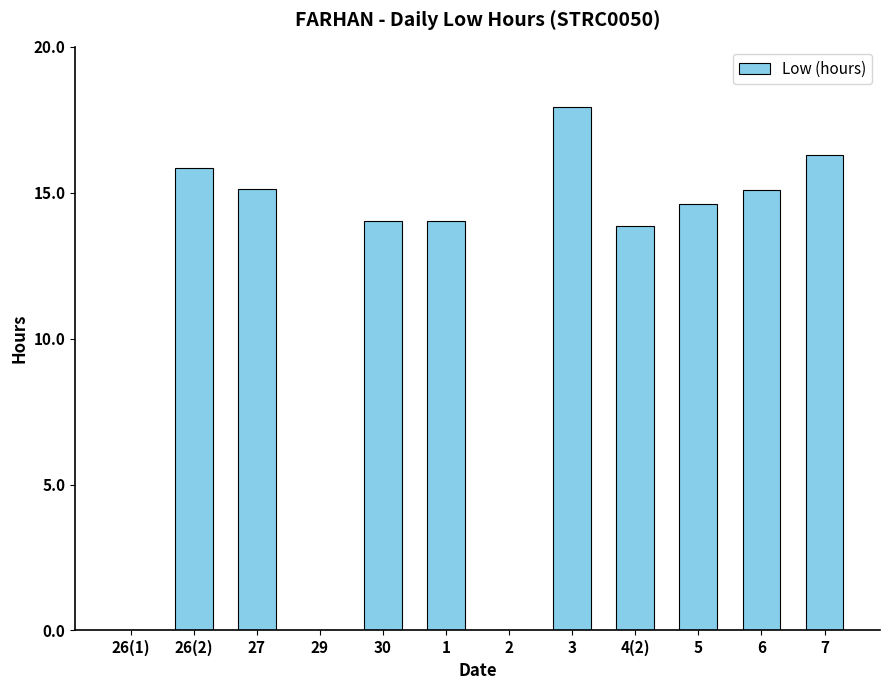

Which category has the highest value across all series?

3